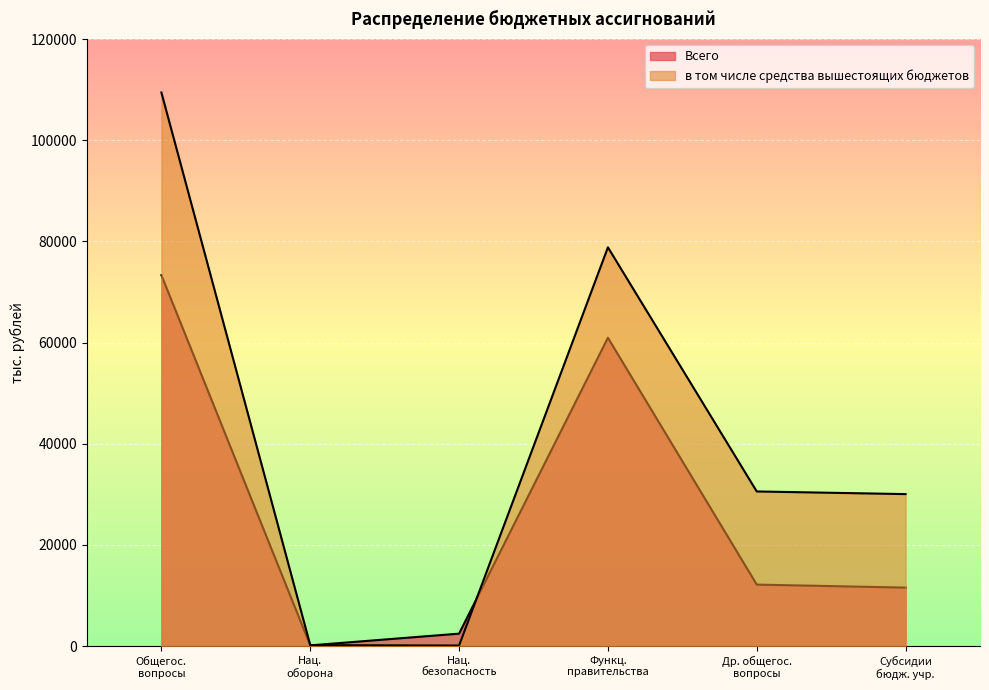

Where is в том числе средства вышестоящих бюджетов nearest to the value 54766?

Функц. правительства